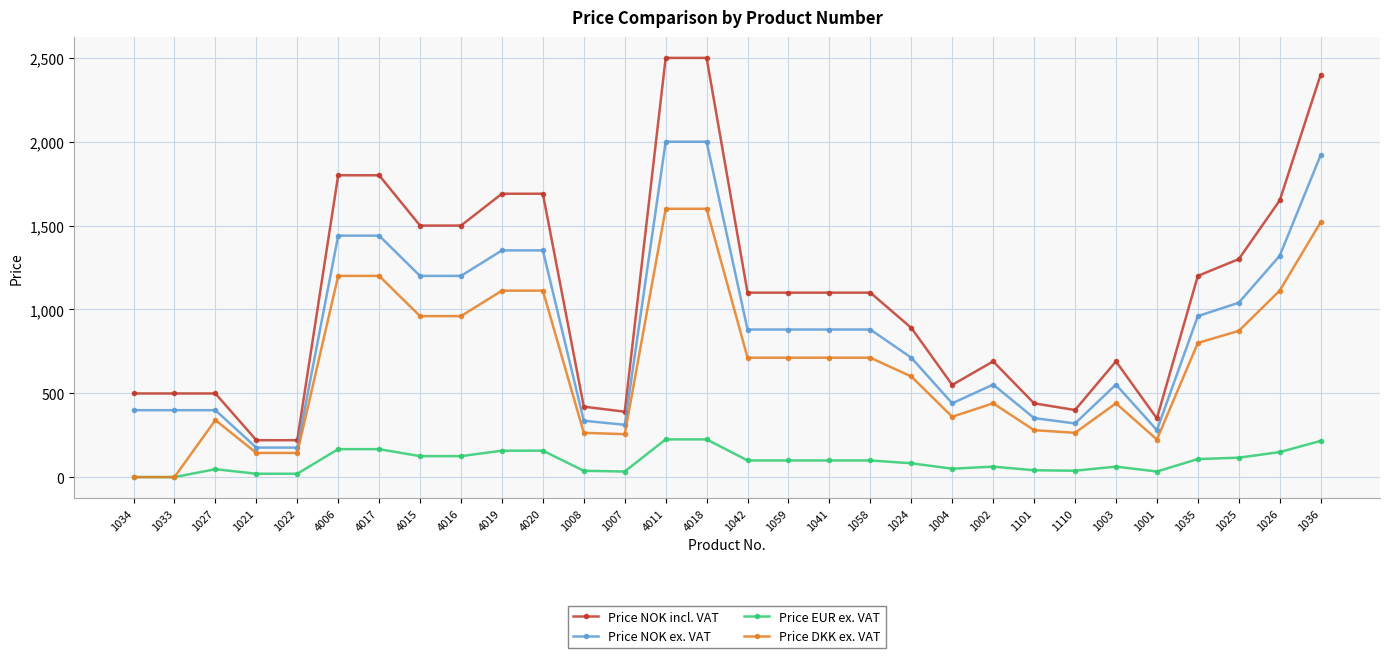

True or false: Price DKK ex. VAT has more than 1 points higher than both neighbors.

True